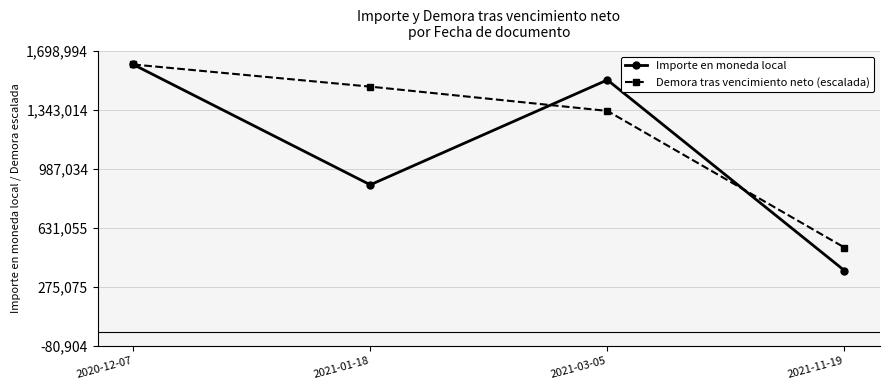

At which category is the sum across all series the highest?

2020-12-07